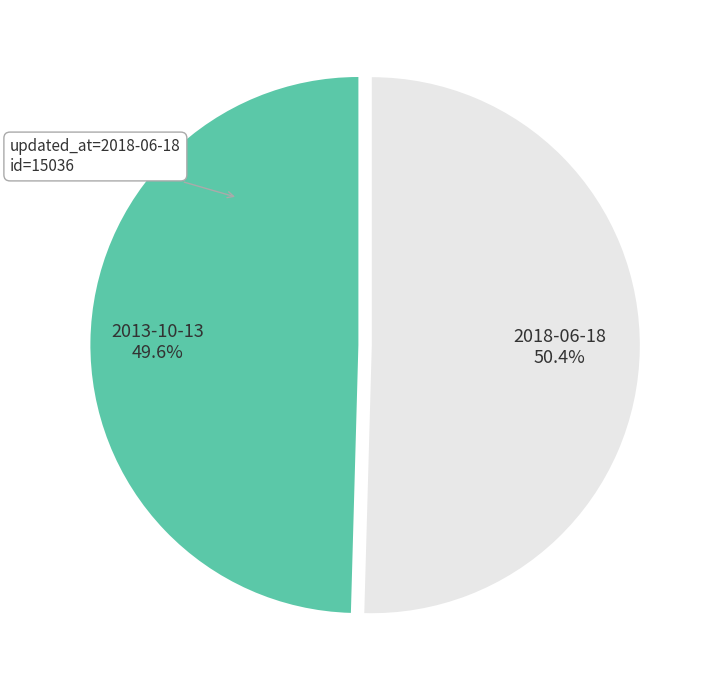

How many segments does this pie chart have?

2